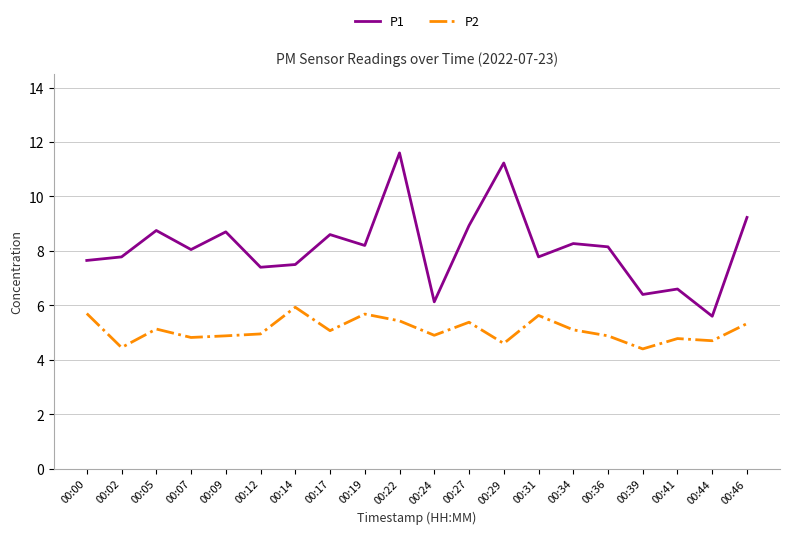

What is the greatest value displayed?

11.6